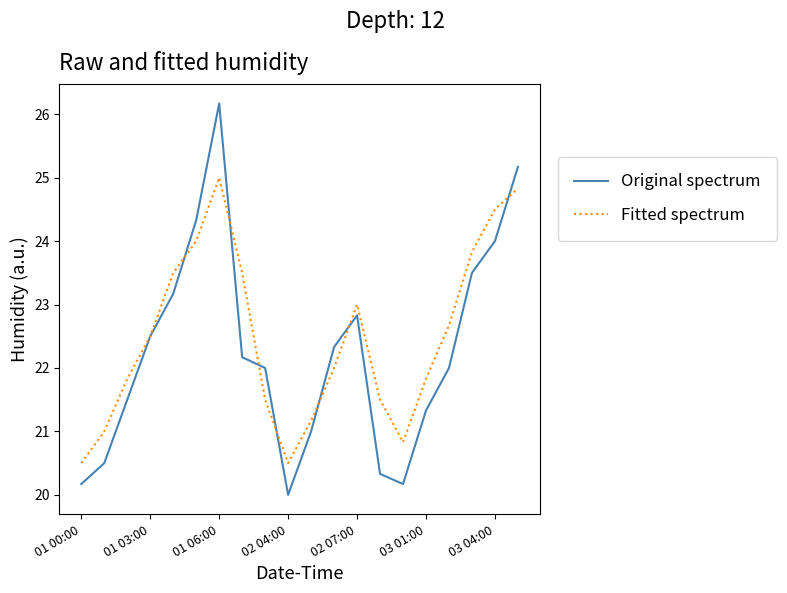

Which series has the largest range (max minus min)?

Original spectrum